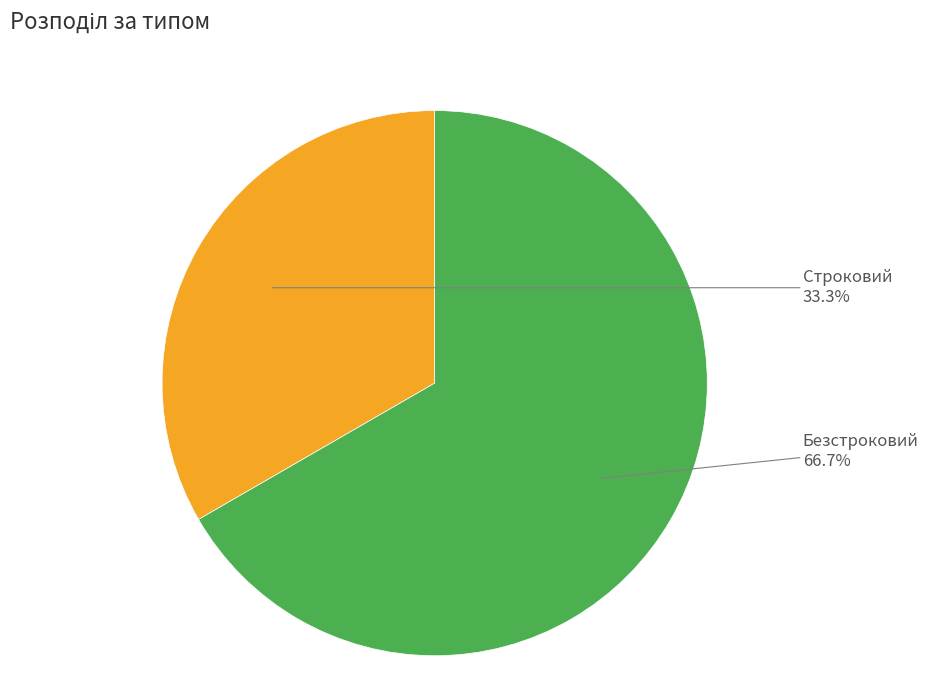

What percentage do Безстроковий and Строковий together represent?

100.0%